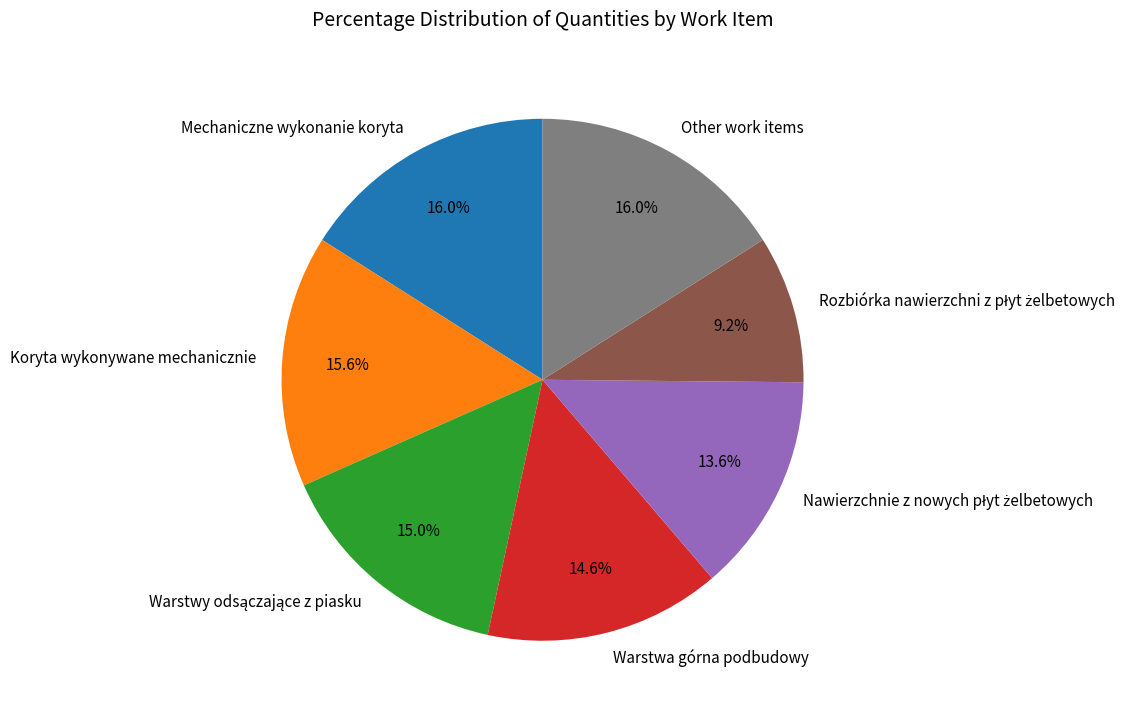

Does Warstwa górna podbudowy account for over 50% of the chart?

No